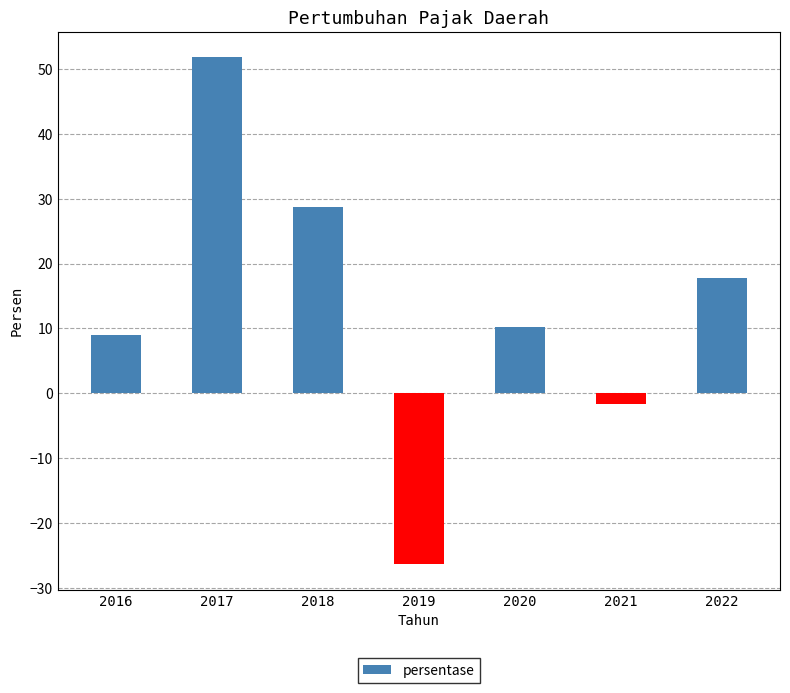

Does the chart contain stacked bars?

No